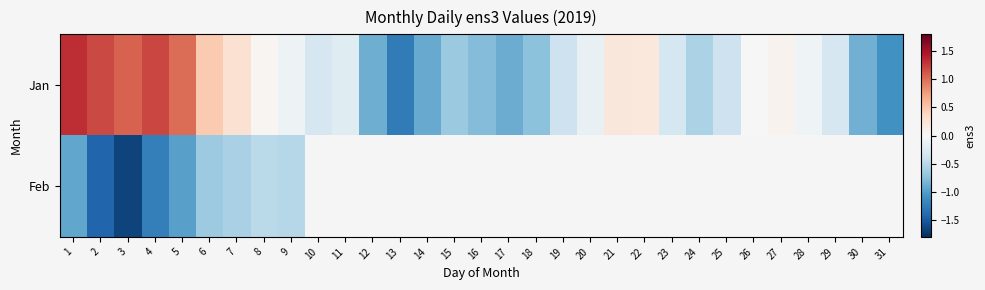

Which series has the widest spread of values?

Jan